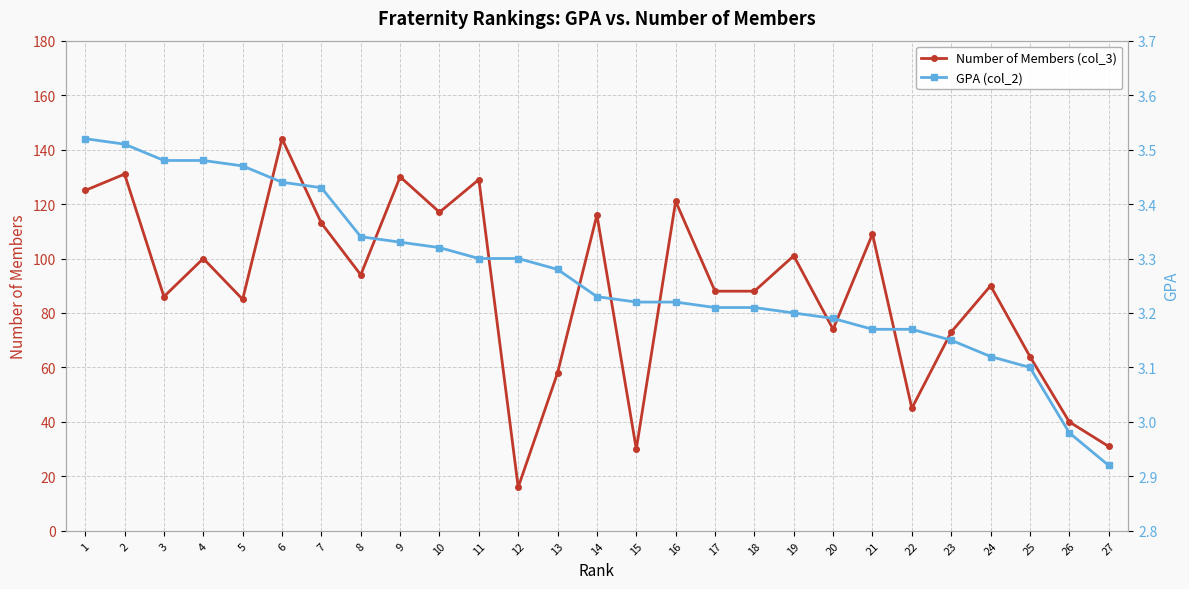

What is the sum of the GPA (col_2) values at 20 and 18?

6.4